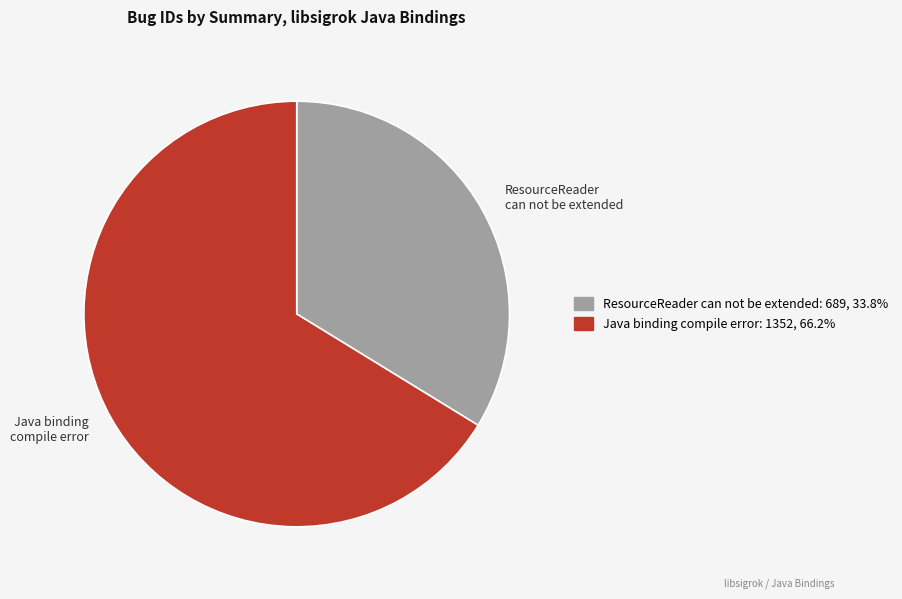

Rank the categories by value from lowest to highest.

ResourceReader can not be extended, Java binding compile error